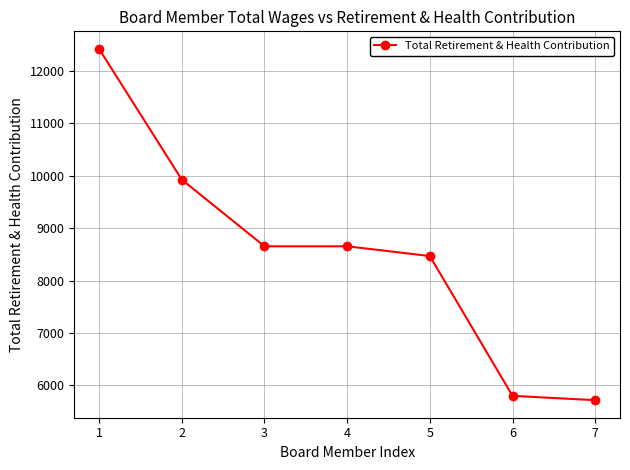

True or false: there are more than 2 points higher than both neighbors.

False